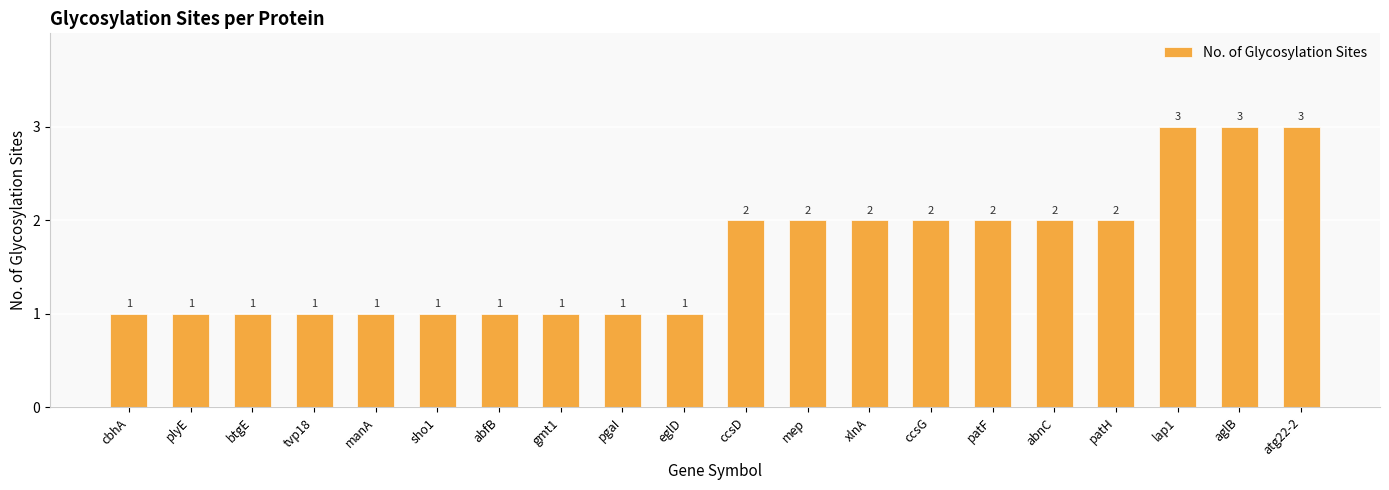

How many values are between 1 and 2?

17